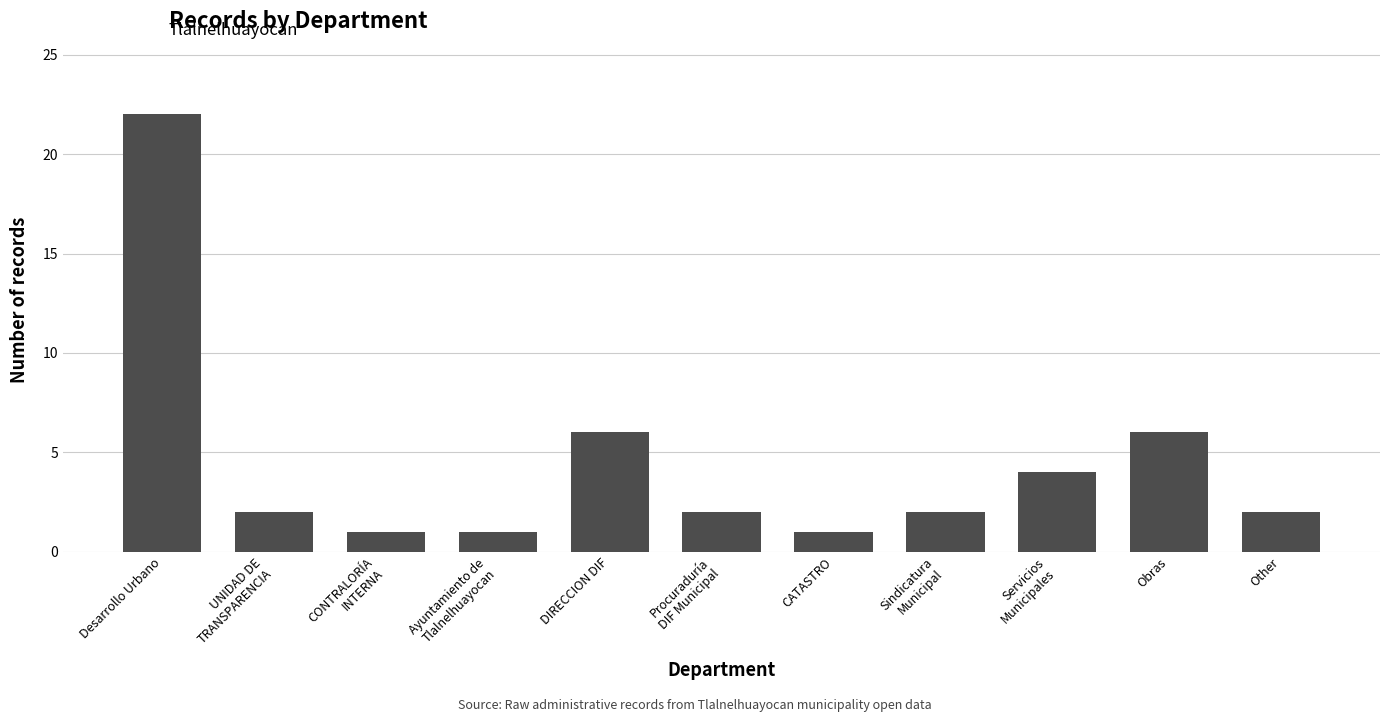

The value at CONTRALORÍA
INTERNA is 1. True or false?

True